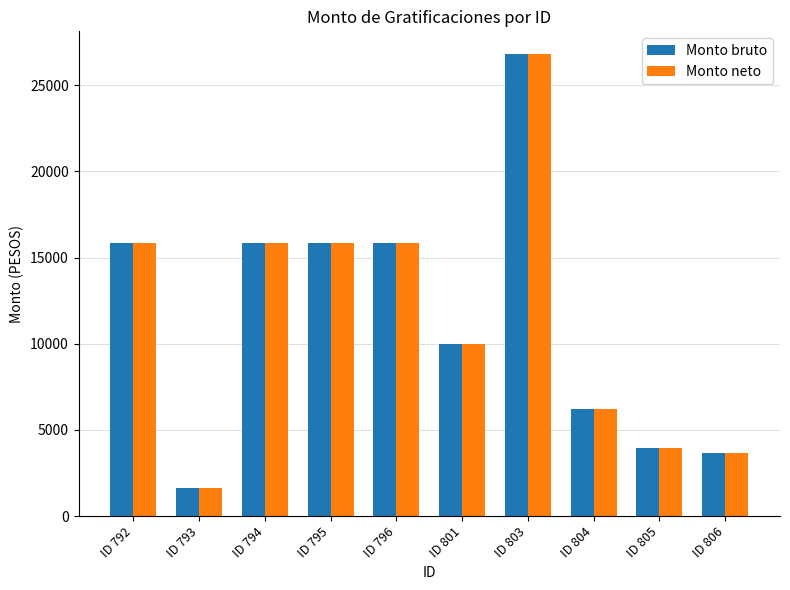

What is the smallest value displayed?

1629.0